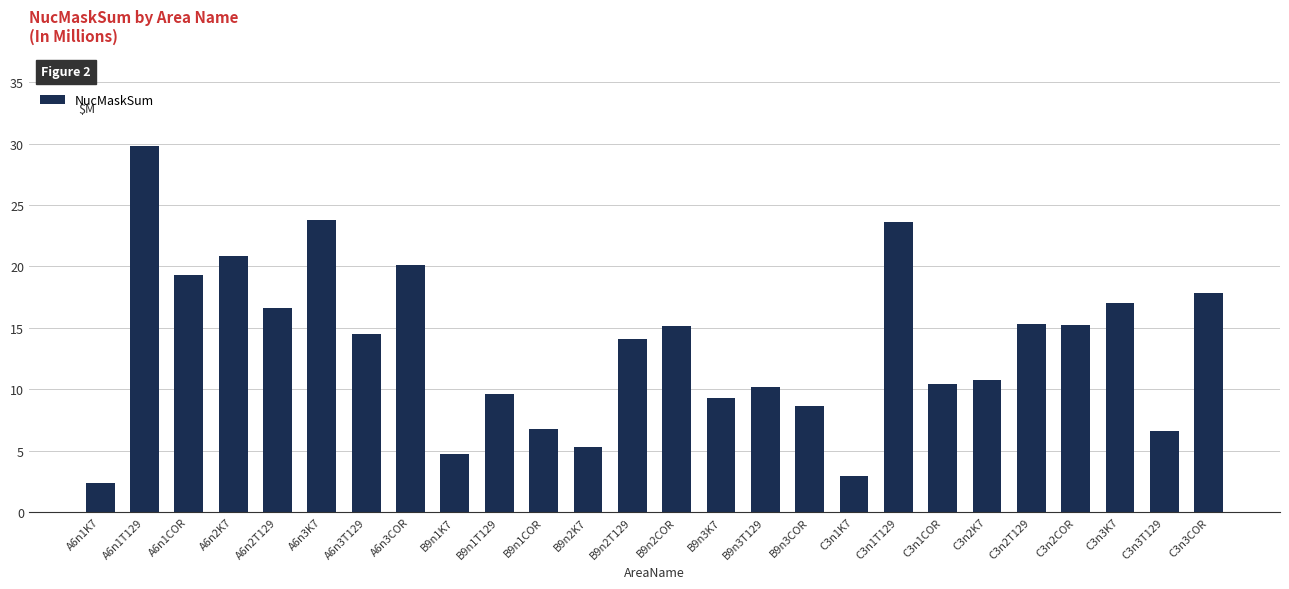

The value at B9n2T129 is 14.1. True or false?

True